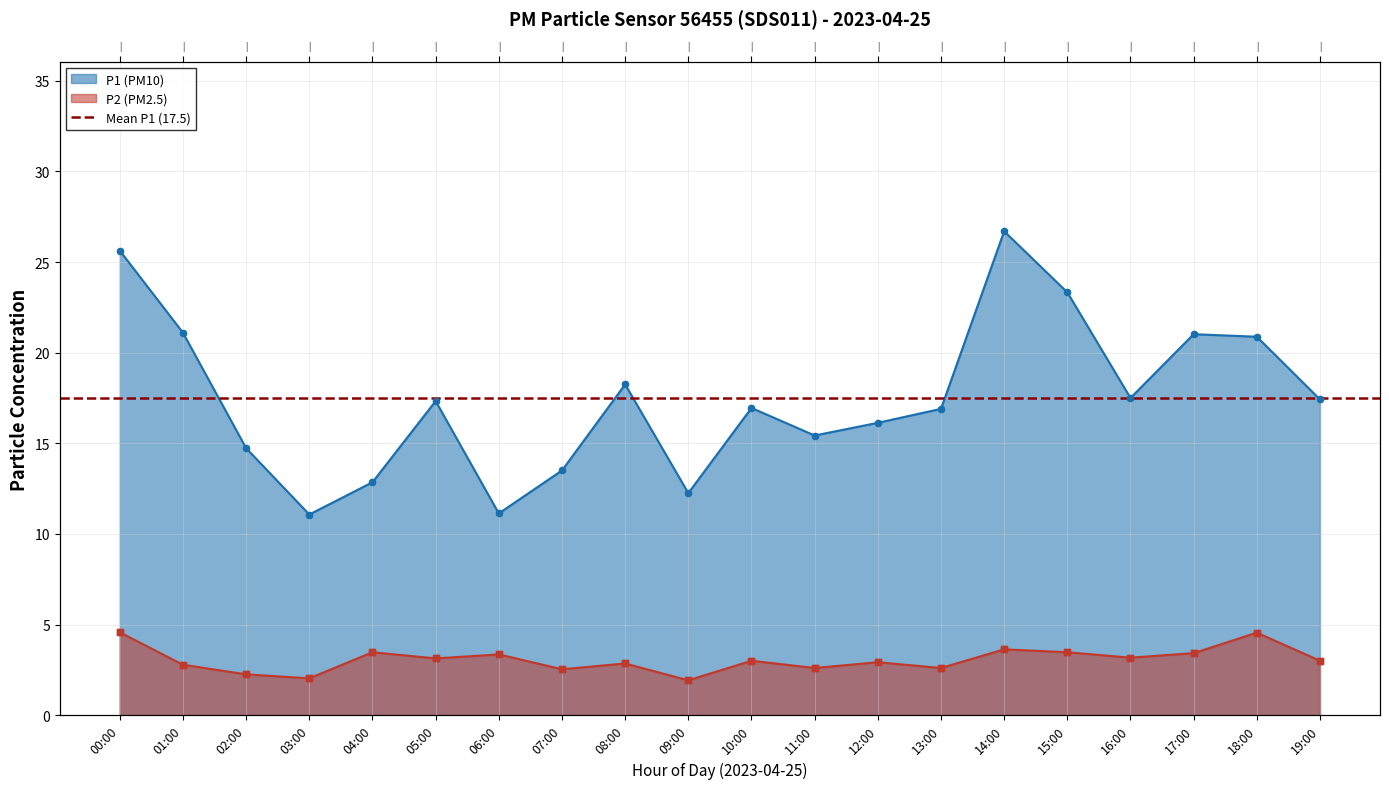

What are all the series names shown in the legend?

P1, P2